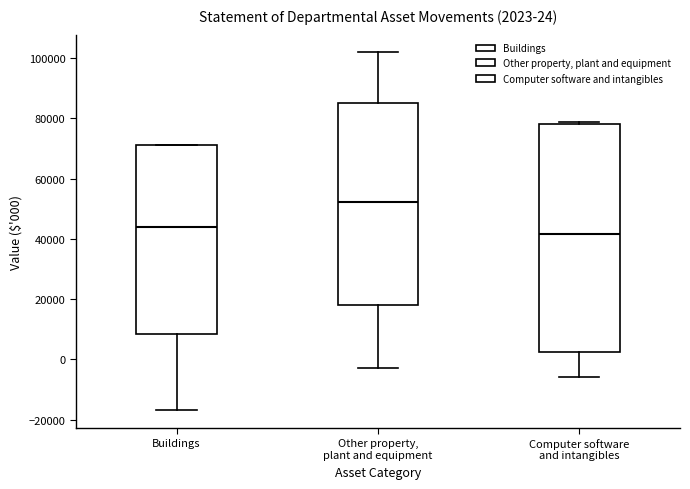

Comparing the boxes themselves (not the whiskers), which one is the tallest?

Computer software and intangibles